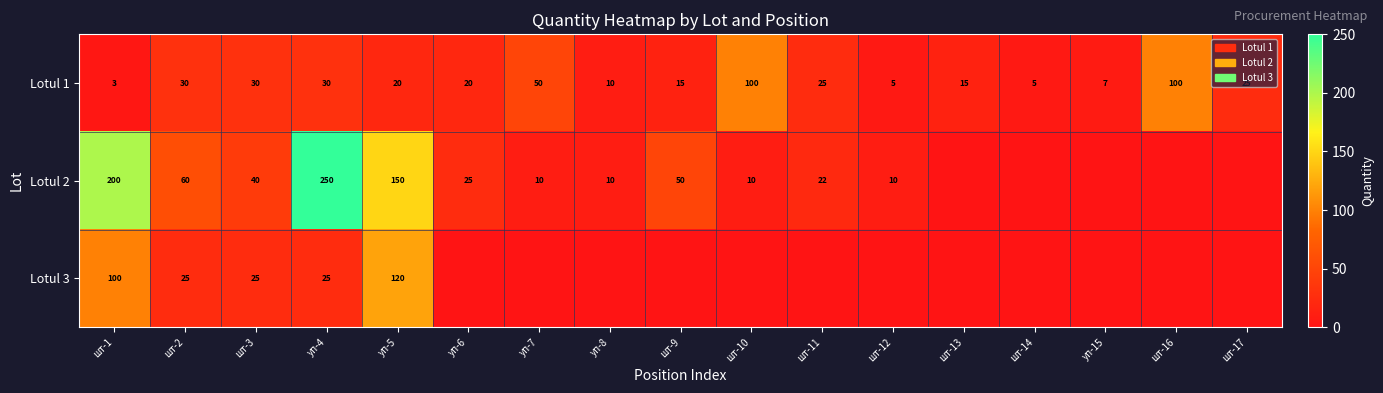

The Lotul 2 series shows 10 at шт-12. True or false?

True